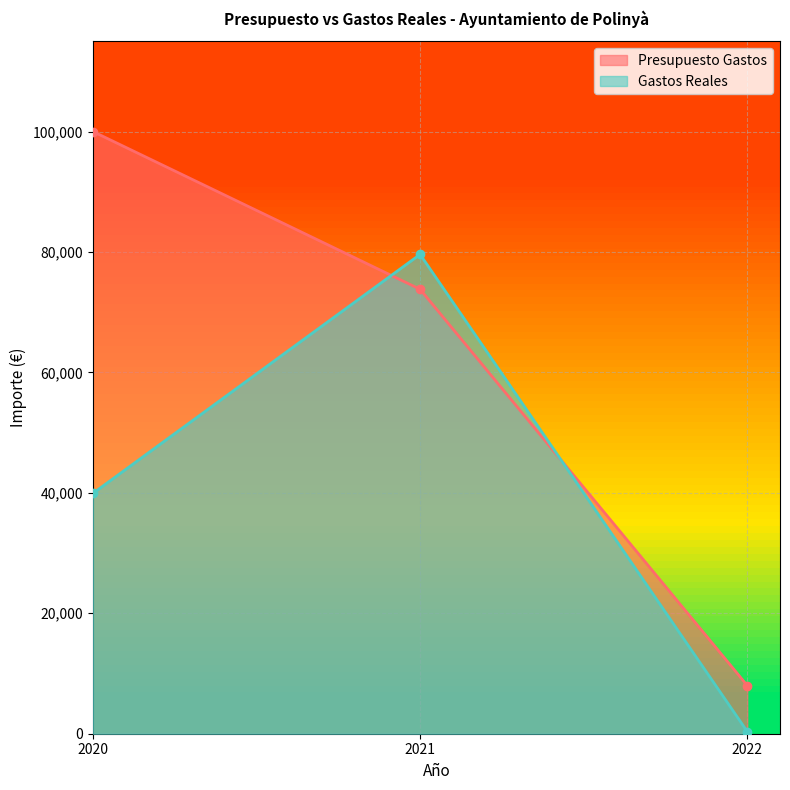

Reading right to left, transcribe all the data shown in this chart.

Presupuesto Gastos: 8000.0	73800.9	100000.0
Gastos Reales: 354.0	79592.0	39907.5